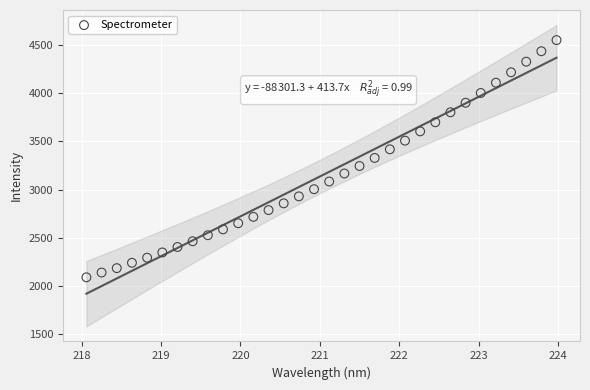

What is the range of X values (max minus min)?

5.9